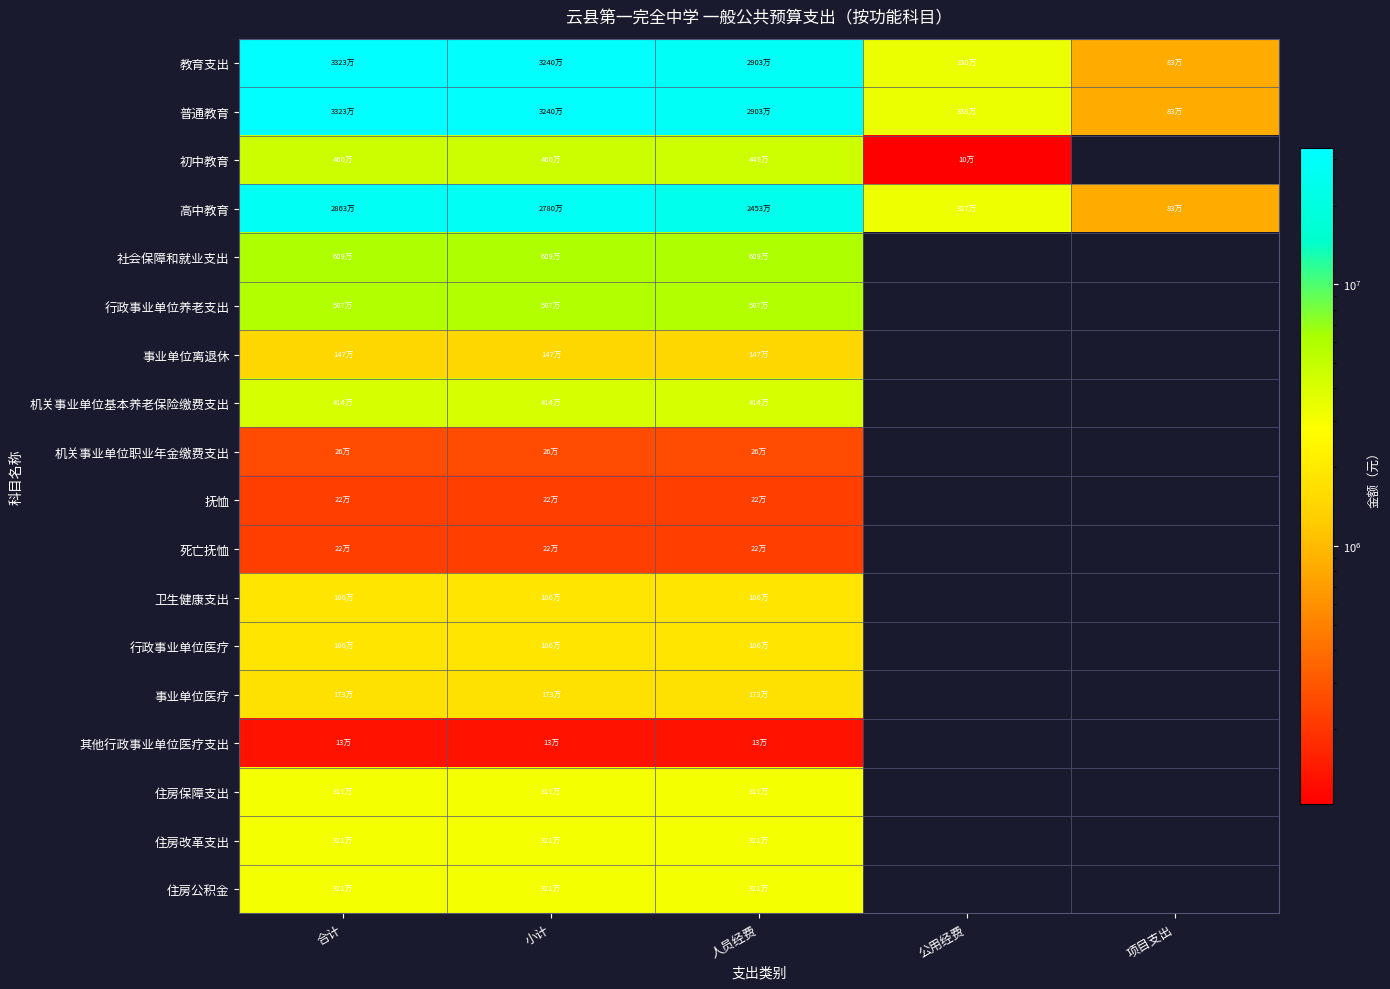

At 公用经费, list the series in order from largest to smallest.

教育支出, 普通教育, 高中教育, 初中教育, 社会保障和就业支出, 行政事业单位养老支出, 事业单位离退休, 机关事业单位基本养老保险缴费支出, 机关事业单位职业年金缴费支出, 抚恤, 死亡抚恤, 卫生健康支出, 行政事业单位医疗, 事业单位医疗, 其他行政事业单位医疗支出, 住房保障支出, 住房改革支出, 住房公积金